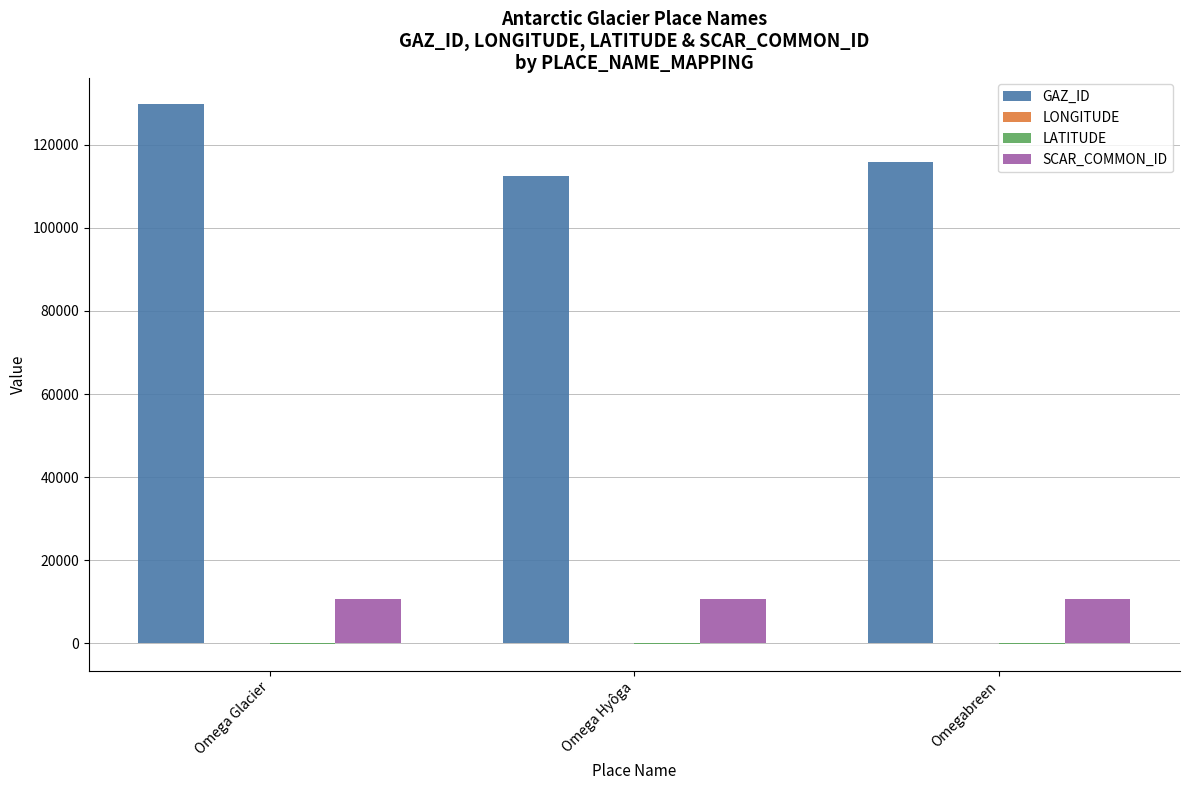

Are the bars horizontal?

No